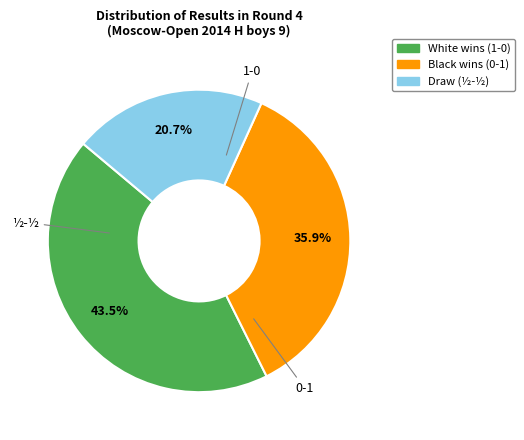

Between White wins (1-0) and Draw (½-½), which is larger?

White wins (1-0)